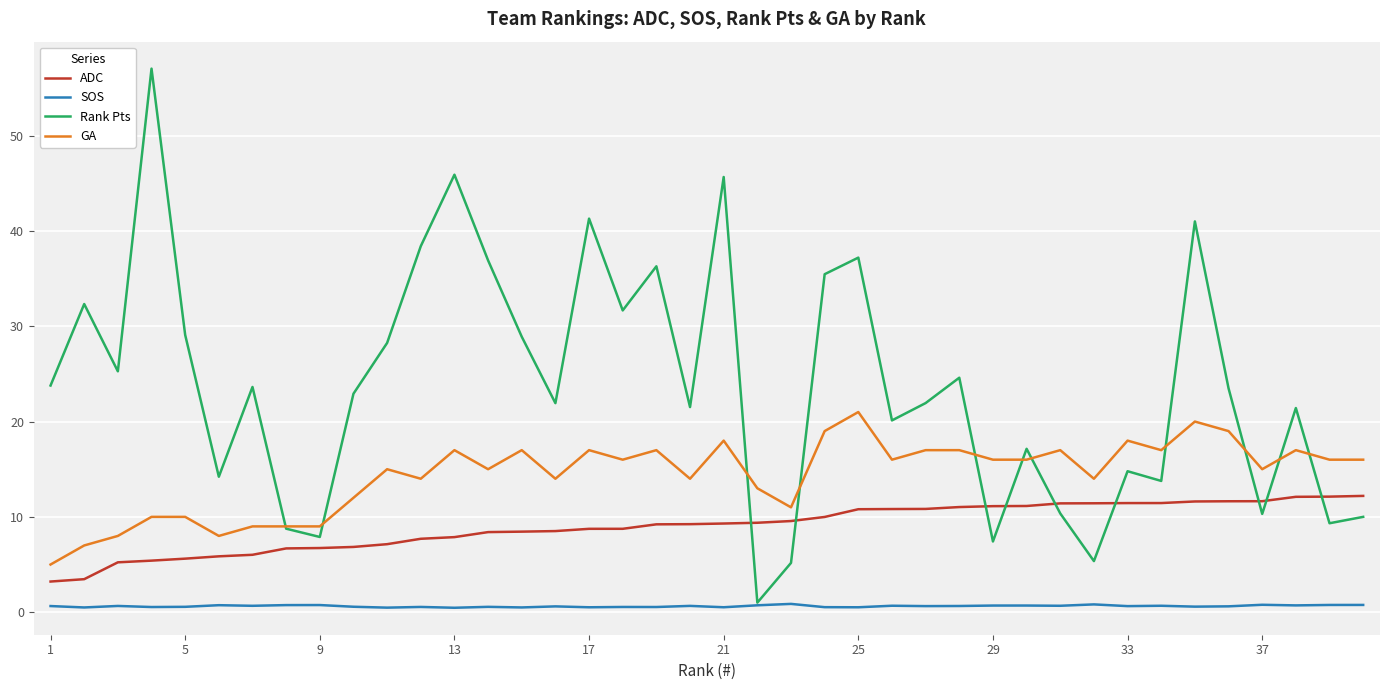

What is the maximum value shown in the chart?

57.0